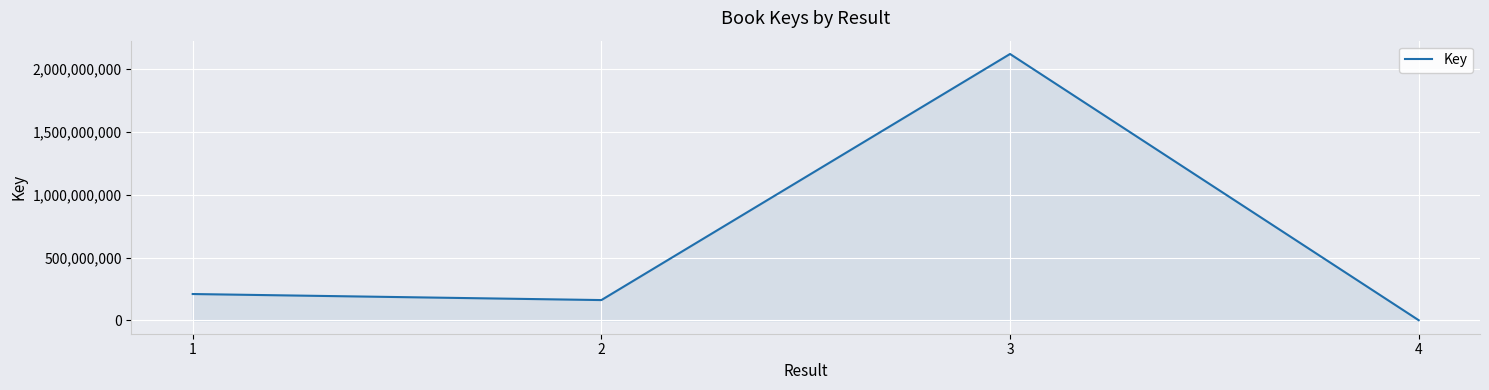

Rank the categories by value from lowest to highest.

4, 2, 1, 3